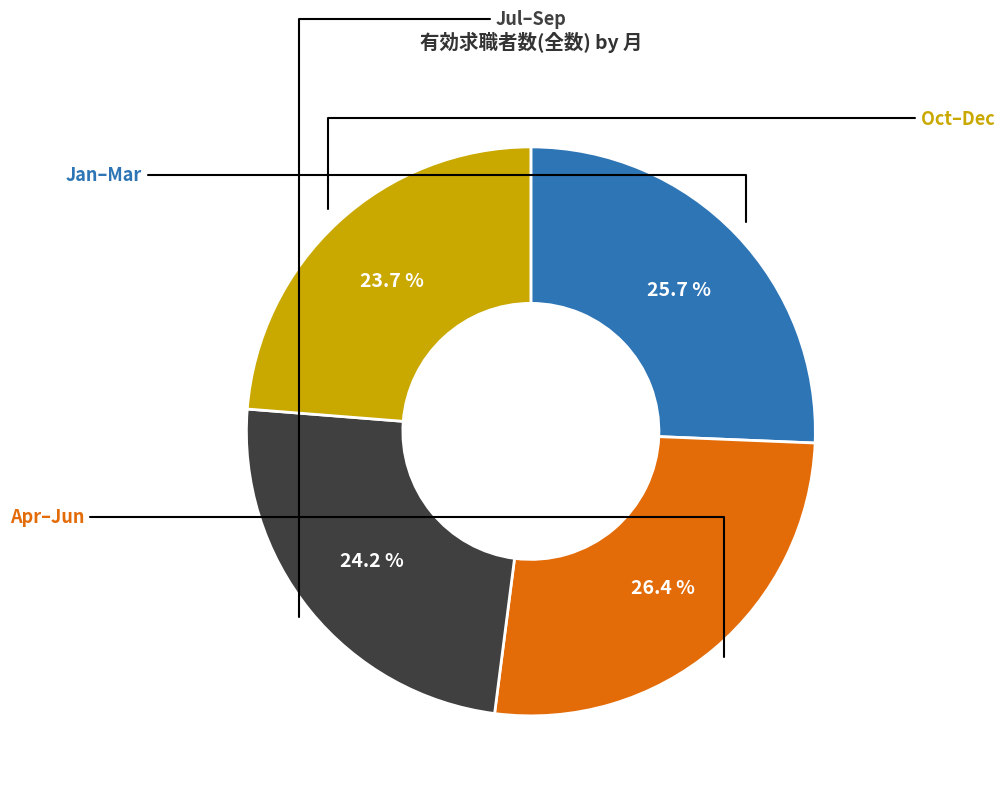

Is there a majority slice in this chart?

No